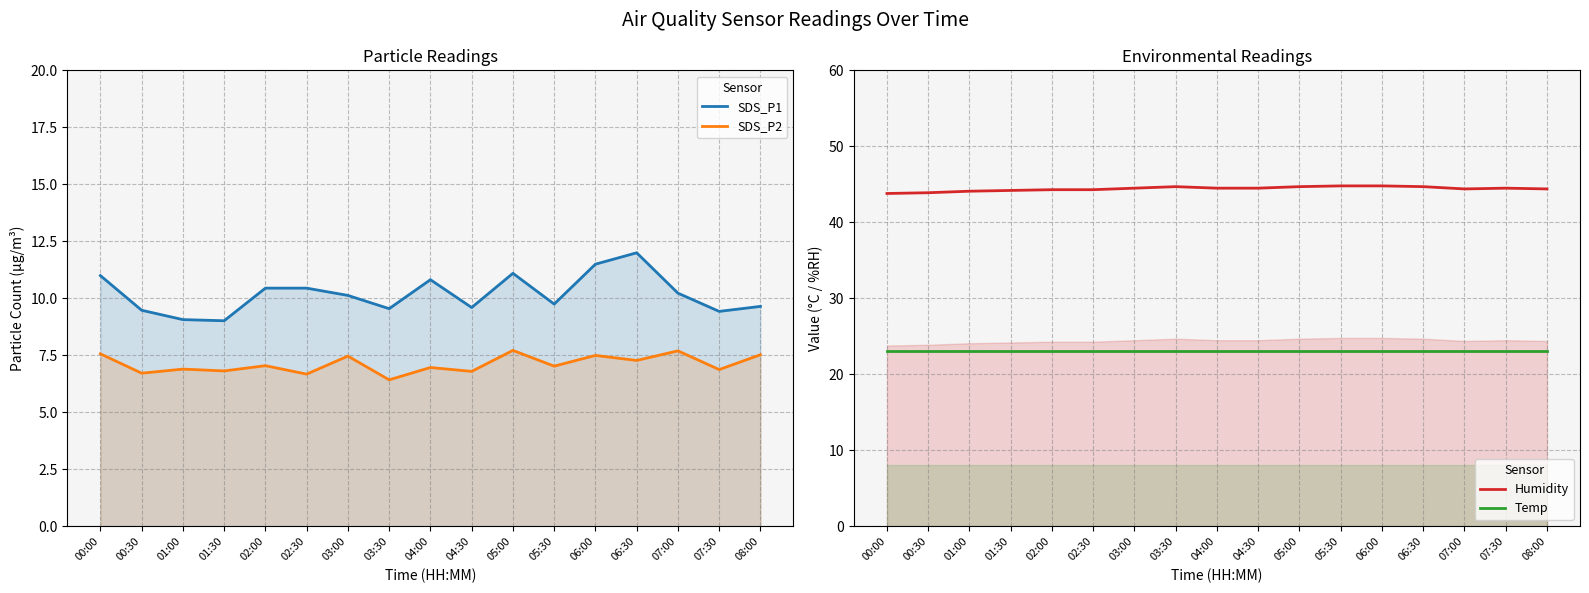

True or false: SDS_P2 has a value of 6.9 at 07:30.

True